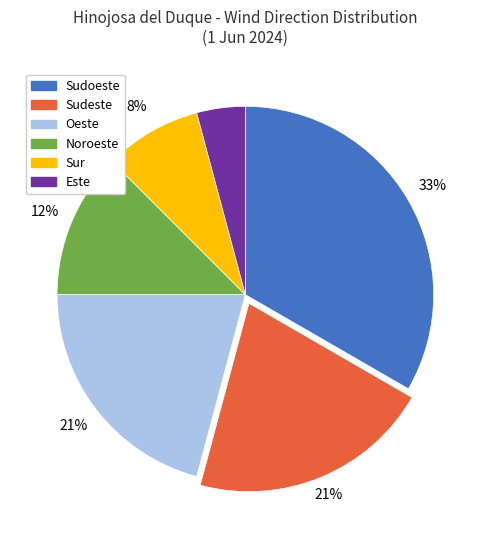

Combined, do Noroeste and Oeste account for over 50%?

No